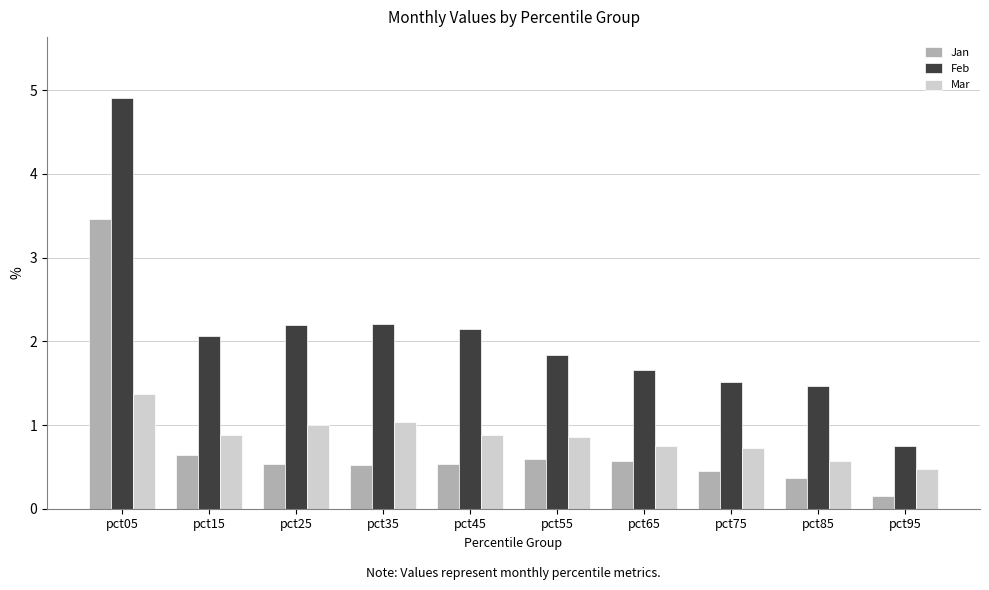

The Feb series shows 0.8 at pct95. True or false?

True